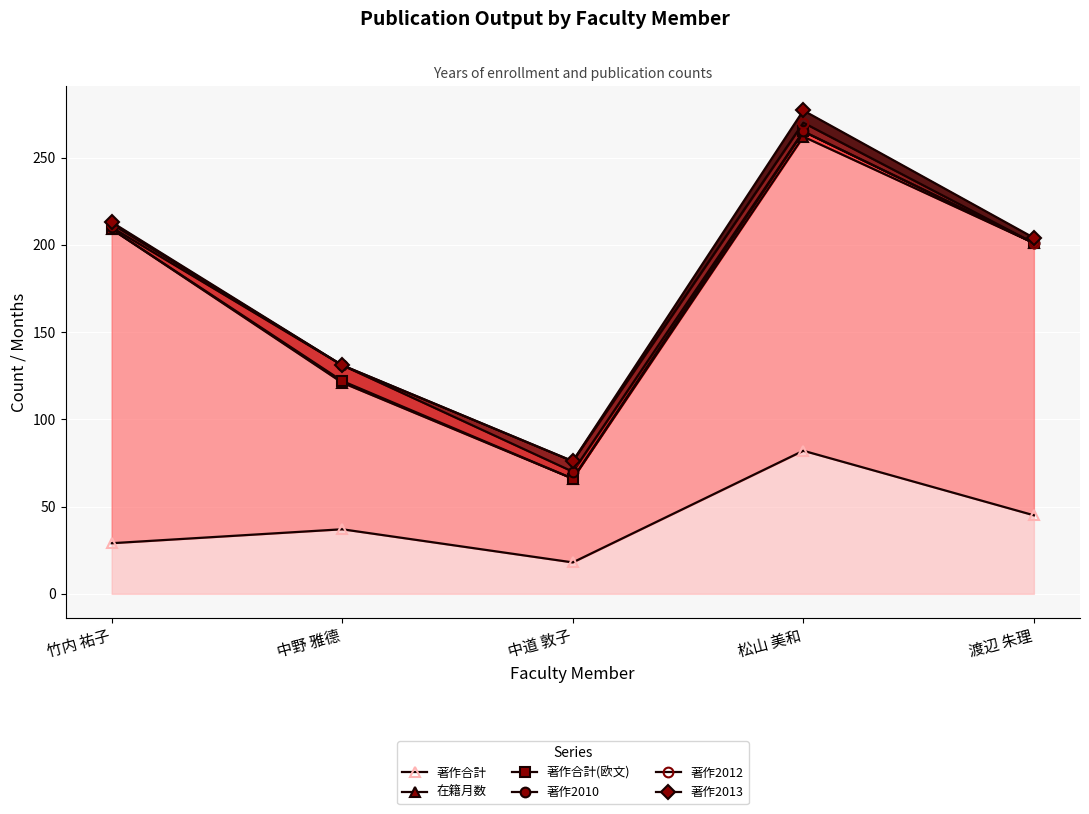

Rank the series by their maximum value, from lowest to highest.

著作合計, 在籍月数, 著作合計(欧文), 著作2010, 著作2012, 著作2013